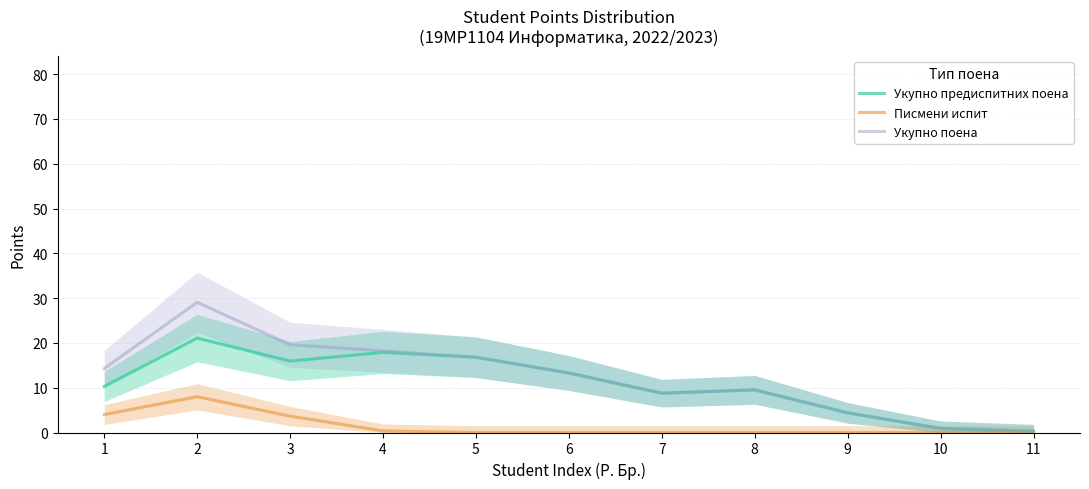

What are all the series names shown in the legend?

Укупно предиспитних поена, Писмени испит, Укупно поена